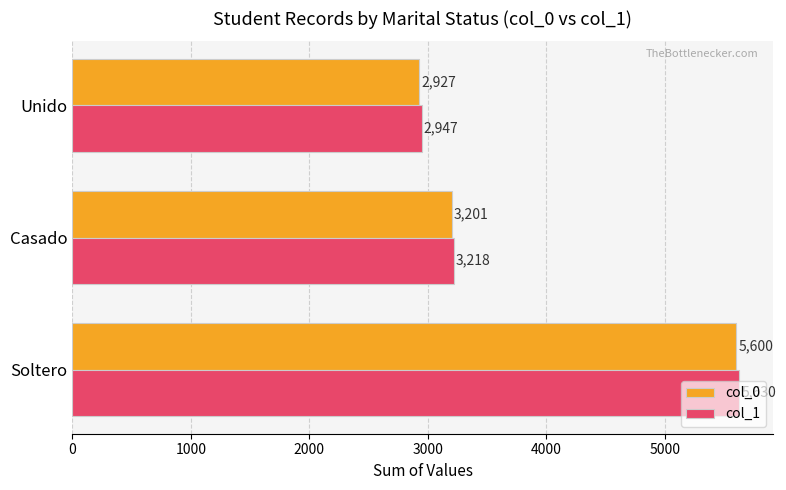

Is the value of col_0 at Soltero greater than the value of col_1 at Unido?

Yes